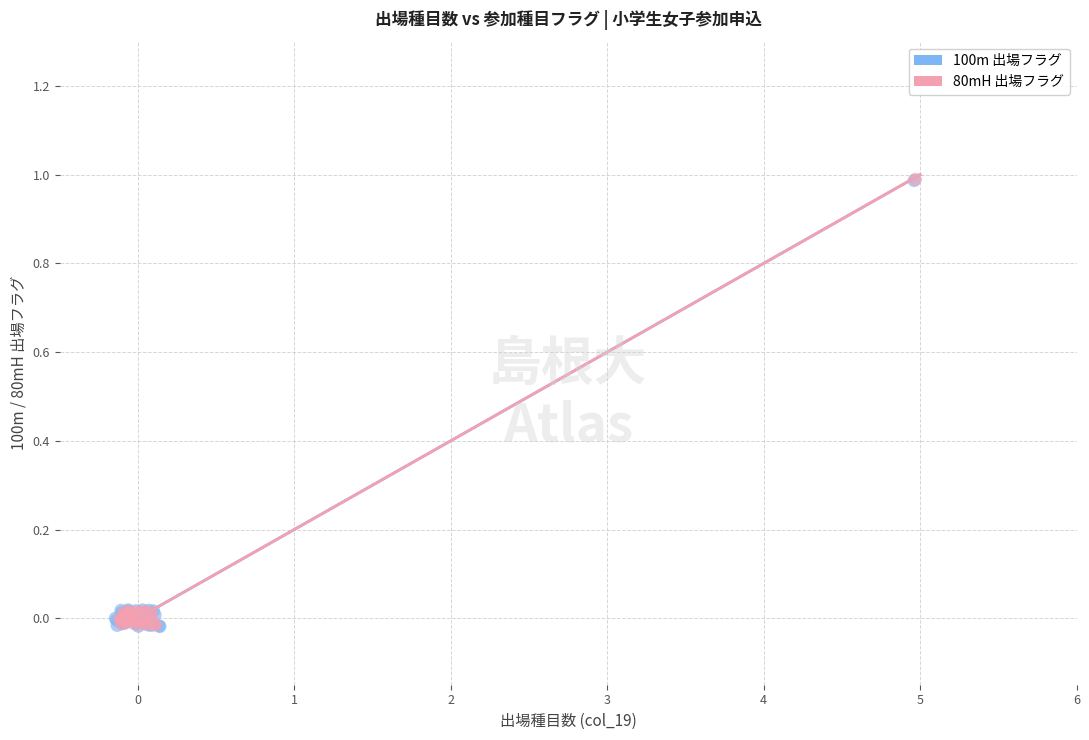

Which series has the largest Y range (max minus min)?

100m 出場フラグ